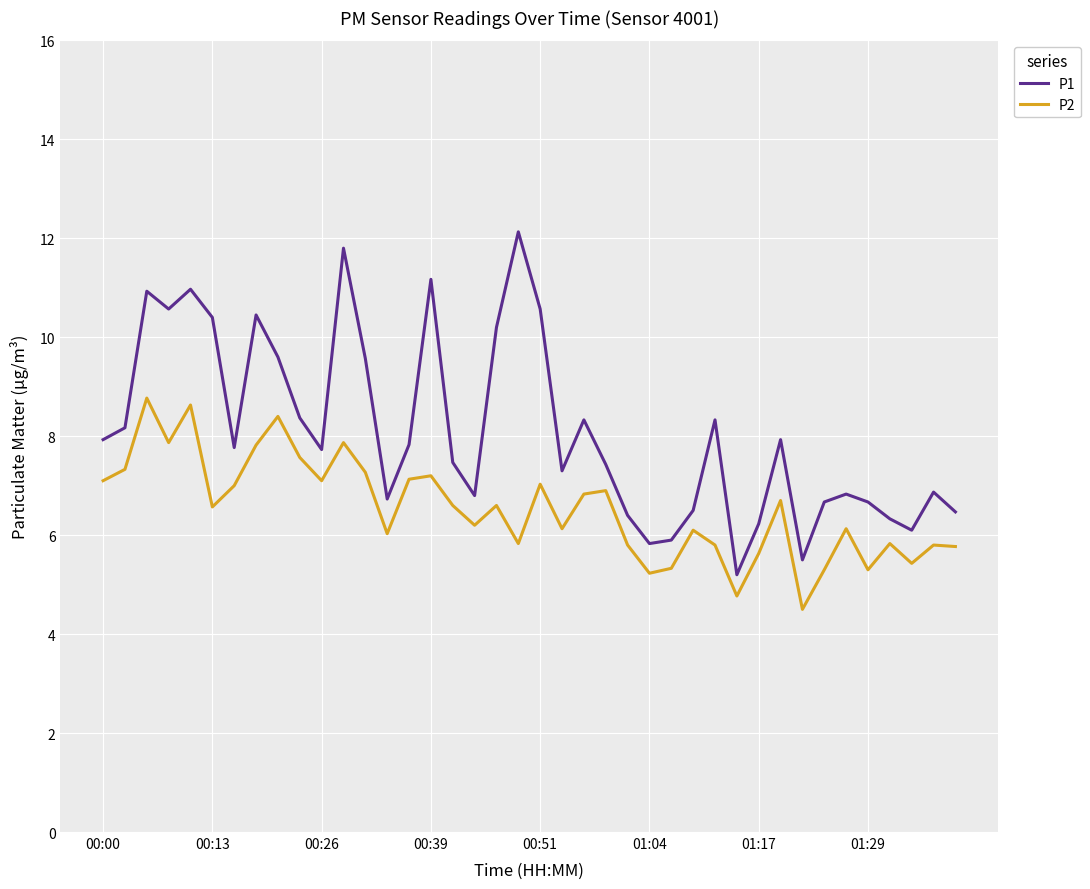

Which series has the largest total across all categories?

P1